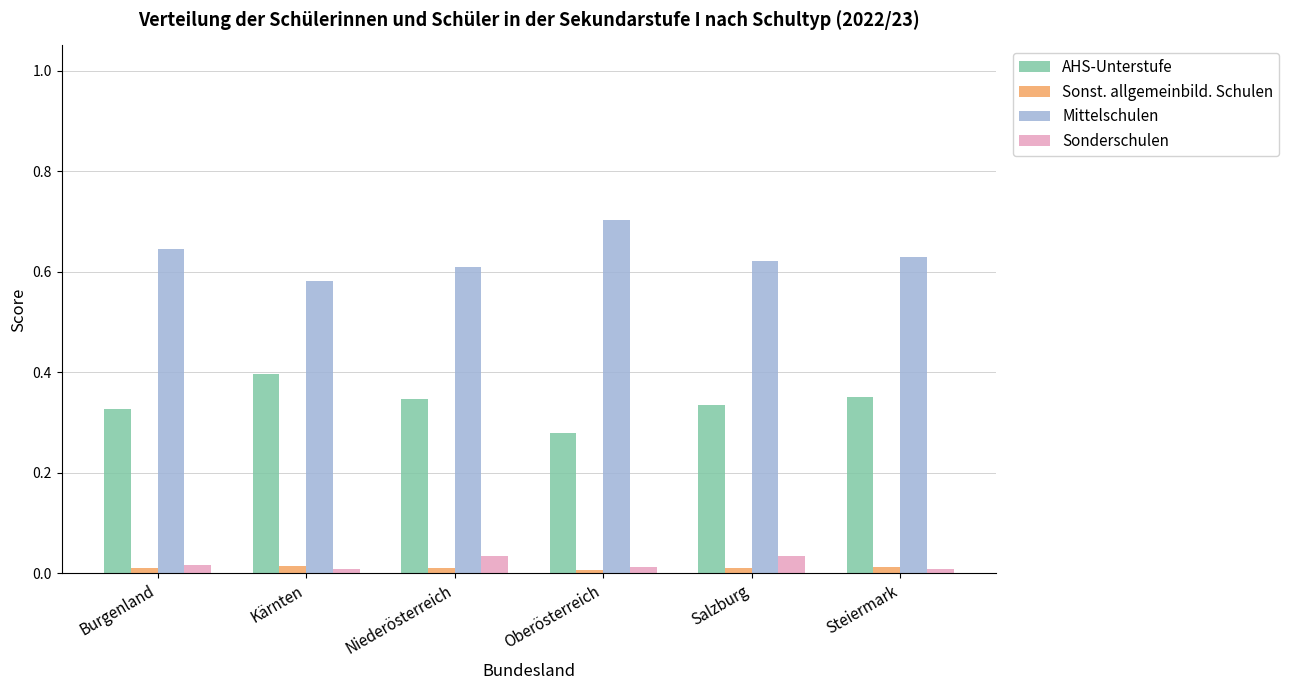

Which category has the highest value across all series?

Oberösterreich